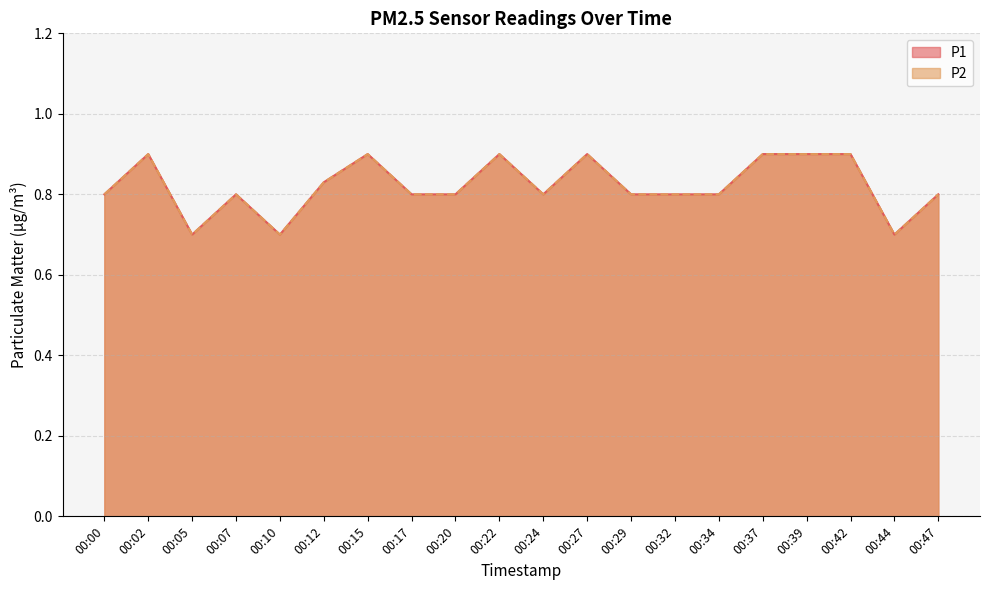

Count the number of data series in this chart.

2